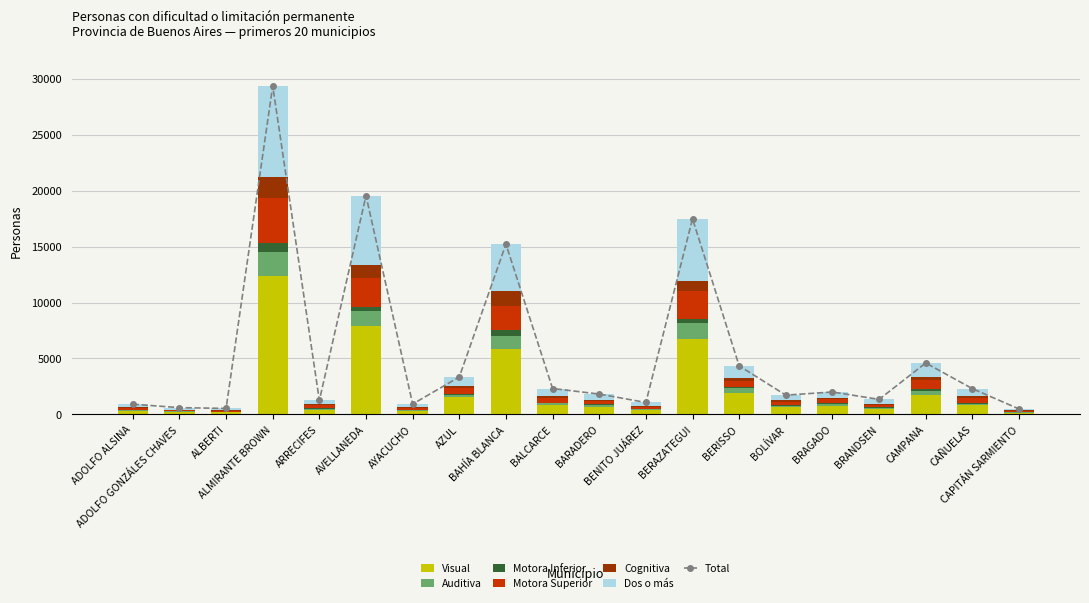

Reading left to right, list all the values displayed in this chart.

Visual: ADOLFO ALSINA=326	ADOLFO GONZÁLES CHAVES=222	ALBERTI=187	ALMIRANTE BROWN=12398	ARRECIFES=431	AVELLANEDA=7903	AYACUCHO=312	AZUL=1555	BAHÍA BLANCA=5816	BALCARCE=820	BARADERO=700	BENITO JUÁREZ=356	BERAZATEGUI=6766	BERISSO=1938	BOLÍVAR=644	BRAGADO=775	BRANDSEN=499	CAMPANA=1779	CAÑUELAS=809	CAPITÁN SARMIENTO=169
Motora Inferior: ADOLFO ALSINA=27	ADOLFO GONZÁLES CHAVES=10	ALBERTI=10	ALMIRANTE BROWN=876	ARRECIFES=47	AVELLANEDA=355	AYACUCHO=33	AZUL=81	BAHÍA BLANCA=463	BALCARCE=58	BARADERO=55	BENITO JUÁREZ=32	BERAZATEGUI=410	BERISSO=90	BOLÍVAR=55	BRAGADO=49	BRANDSEN=65	CAMPANA=114	CAÑUELAS=87	CAPITÁN SARMIENTO=20
Dos o más: ADOLFO ALSINA=249	ADOLFO GONZÁLES CHAVES=183	ALBERTI=161	ALMIRANTE BROWN=8153	ARRECIFES=311	AVELLANEDA=6162	AYACUCHO=227	AZUL=767	BAHÍA BLANCA=4204	BALCARCE=654	BARADERO=501	BENITO JUÁREZ=318	BERAZATEGUI=5538	BERISSO=1090	BOLÍVAR=466	BRAGADO=524	BRANDSEN=399	CAMPANA=1213	CAÑUELAS=665	CAPITÁN SARMIENTO=123
Auditiva: ADOLFO ALSINA=63	ADOLFO GONZÁLES CHAVES=46	ALBERTI=53	ALMIRANTE BROWN=2086	ARRECIFES=97	AVELLANEDA=1355	AYACUCHO=76	AZUL=209	BAHÍA BLANCA=1230	BALCARCE=181	BARADERO=136	BENITO JUÁREZ=99	BERAZATEGUI=1368	BERISSO=399	BOLÍVAR=149	BRAGADO=172	BRANDSEN=114	CAMPANA=357	CAÑUELAS=164	CAPITÁN SARMIENTO=38
Cognitiva: ADOLFO ALSINA=68	ADOLFO GONZÁLES CHAVES=36	ALBERTI=32	ALMIRANTE BROWN=1863	ARRECIFES=112	AVELLANEDA=1158	AYACUCHO=101	AZUL=234	BAHÍA BLANCA=1302	BALCARCE=172	BARADERO=140	BENITO JUÁREZ=86	BERAZATEGUI=952	BERISSO=220	BOLÍVAR=119	BRAGADO=144	BRANDSEN=77	CAMPANA=288	CAÑUELAS=201	CAPITÁN SARMIENTO=42
Motora Superior: ADOLFO ALSINA=181	ADOLFO GONZÁLES CHAVES=110	ALBERTI=95	ALMIRANTE BROWN=3982	ARRECIFES=253	AVELLANEDA=2616	AYACUCHO=180	AZUL=501	BAHÍA BLANCA=2205	BALCARCE=432	BARADERO=289	BENITO JUÁREZ=177	BERAZATEGUI=2450	BERISSO=604	BOLÍVAR=290	BRAGADO=343	BRANDSEN=190	CAMPANA=847	CAÑUELAS=378	CAPITÁN SARMIENTO=96